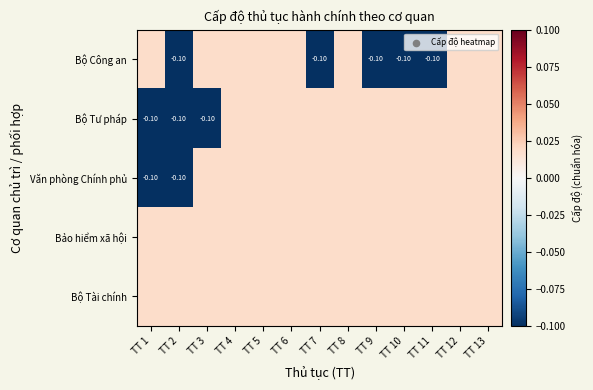

The Bảo hiểm xã hội series shows 0.0 at TT 13. True or false?

False